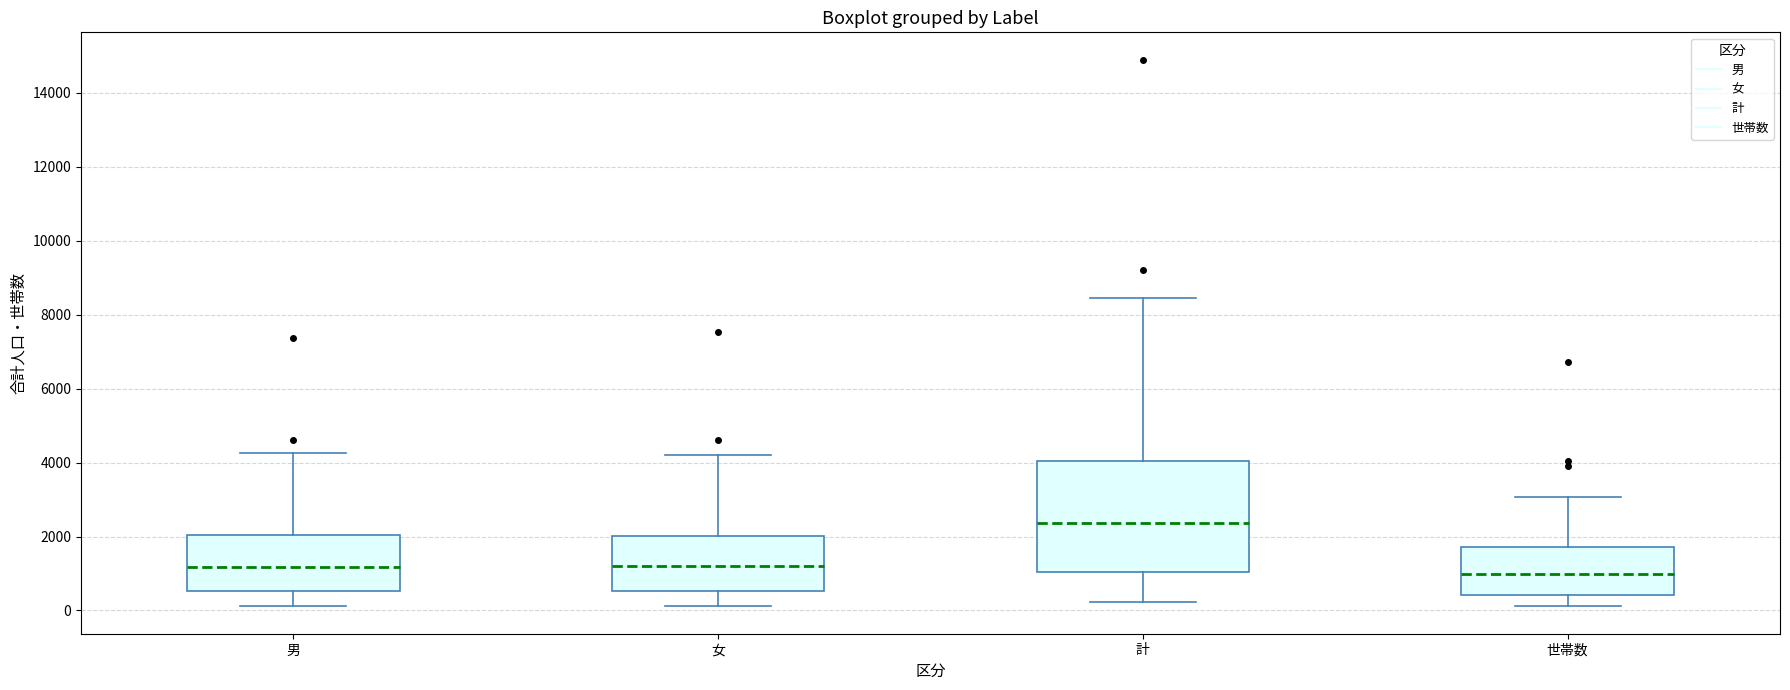

Reading left to right, transcribe this box plot: for each box, give where its median line is, the range the box spans, and where its two whiskers end, as read against the y-axis. The values are not printed on the chart, so give them approximately, as read against the axis.

男: median 1200, box 600 to 2000, whiskers 200 to 4200
女: median 1200, box 600 to 2000, whiskers 200 to 4200
計: median 2400, box 1000 to 4000, whiskers 200 to 8400
世帯数: median 1000, box 400 to 1800, whiskers 200 to 3000